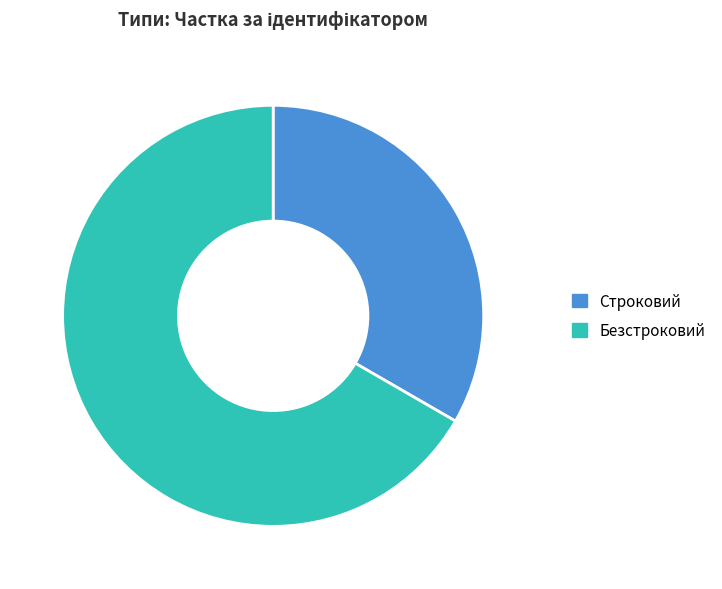

Do Безстроковий and Строковий together represent more than half of the pie?

Yes